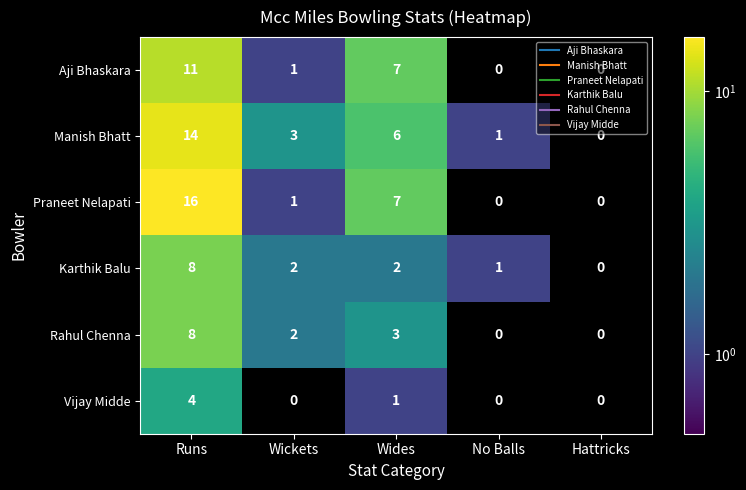

How many distinct data groups are displayed?

6